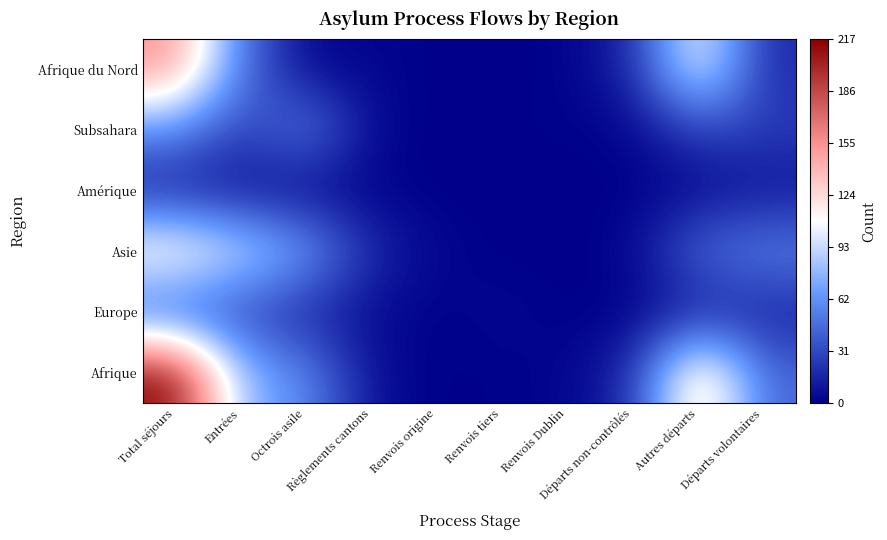

At Règlements cantons, list the series in order from smallest to largest.

Amérique, Afrique du Nord, Subsahara, Europe, Afrique, Asie